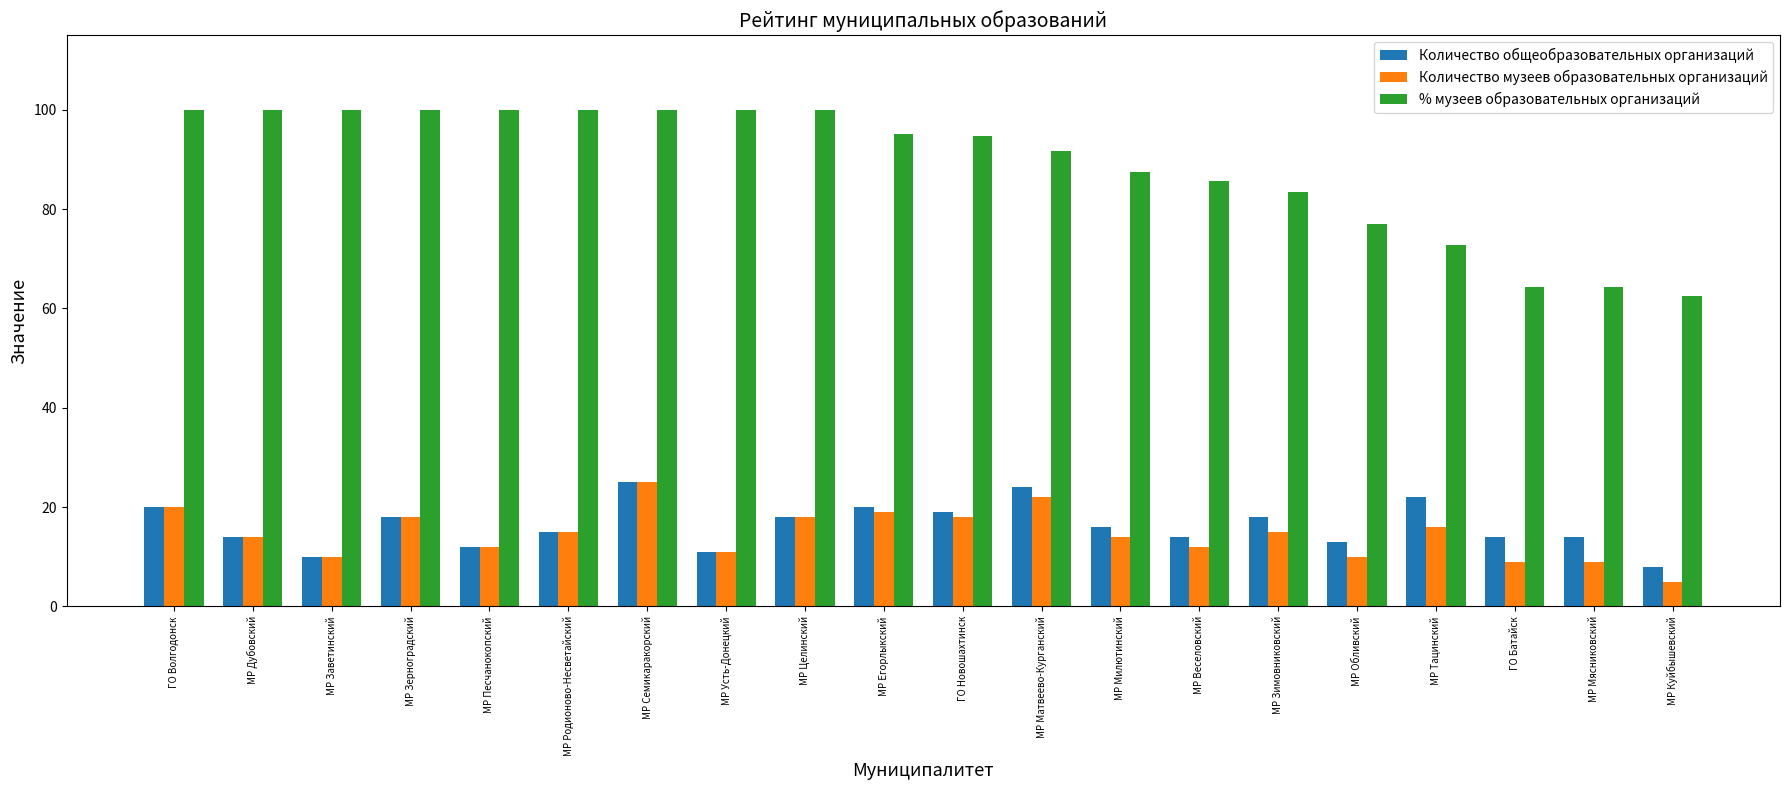

How many groups of bars are there?

20